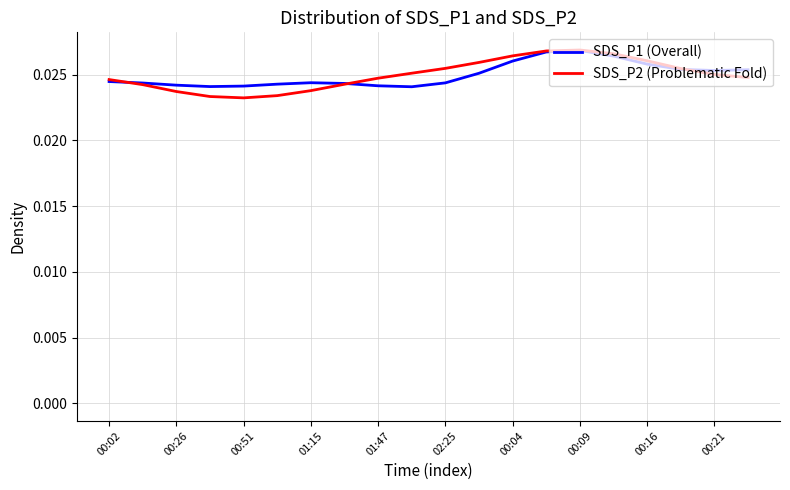

Is the value of SDS_P2 (Problematic Fold) at 00:26 greater than the value of SDS_P1 (Overall) at 00:09?

No